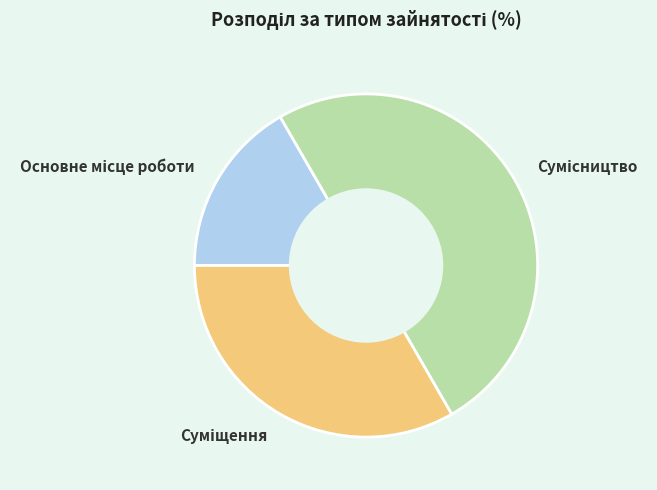

Combined, do Основне місце роботи and Суміщення account for over 50%?

No